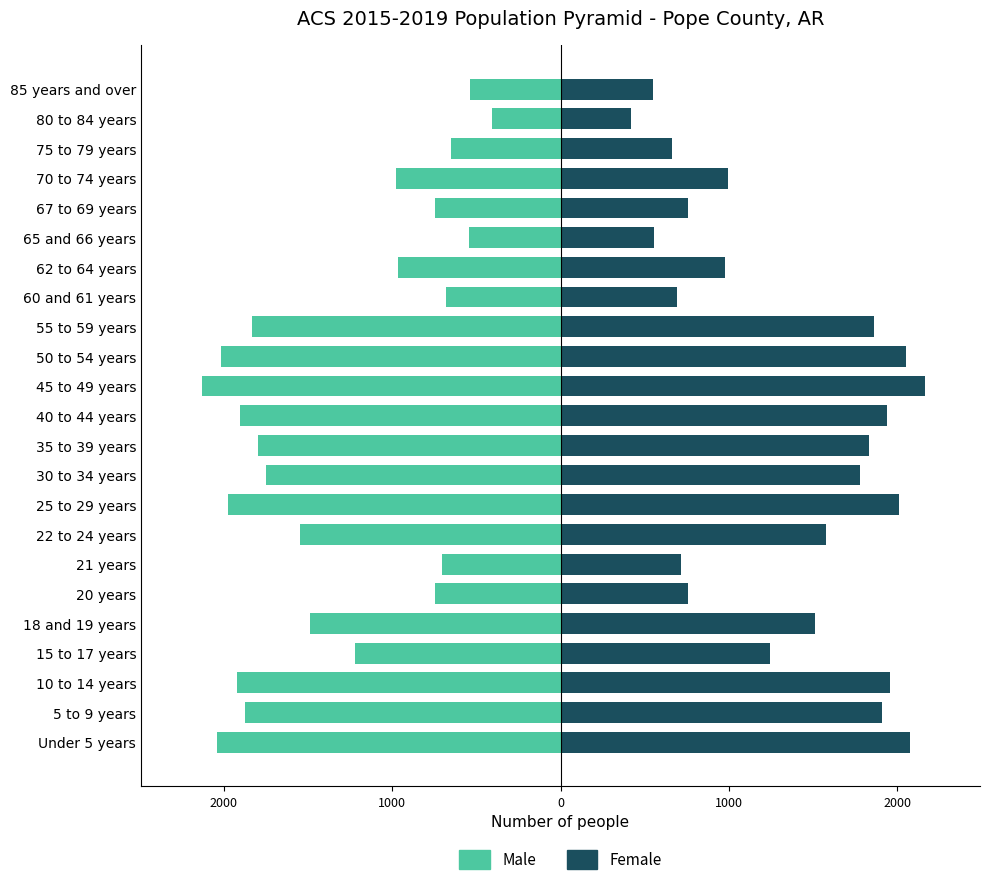

What is the greatest value displayed?

2166